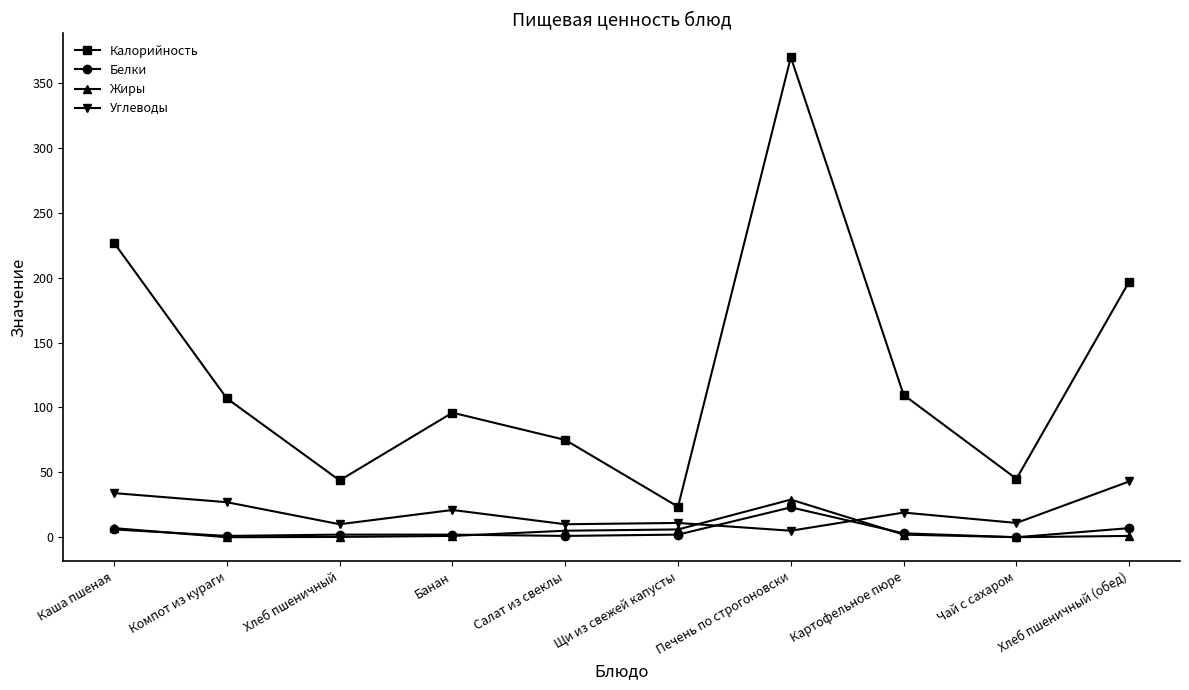

Count the number of data series in this chart.

4